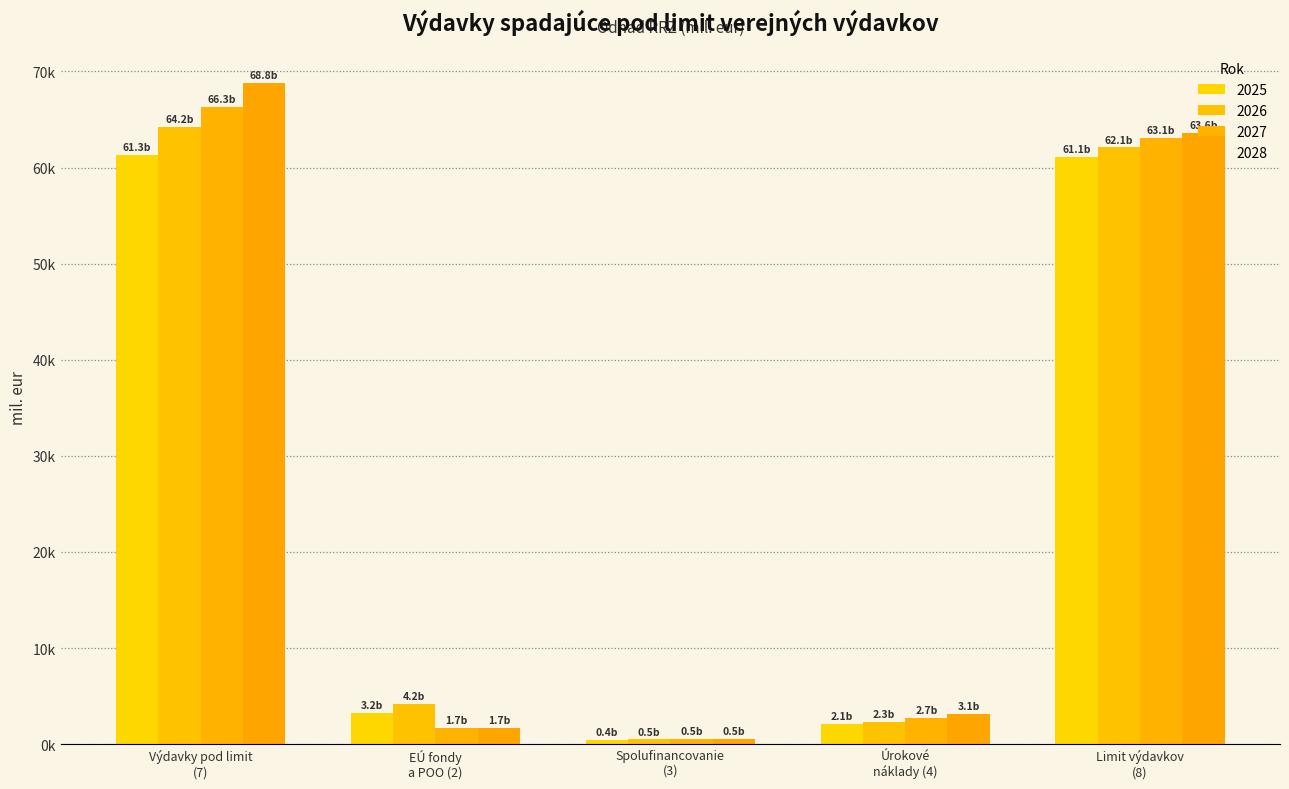

What is the label of the 1st bar from the right?

Limit výdavkov
(8)